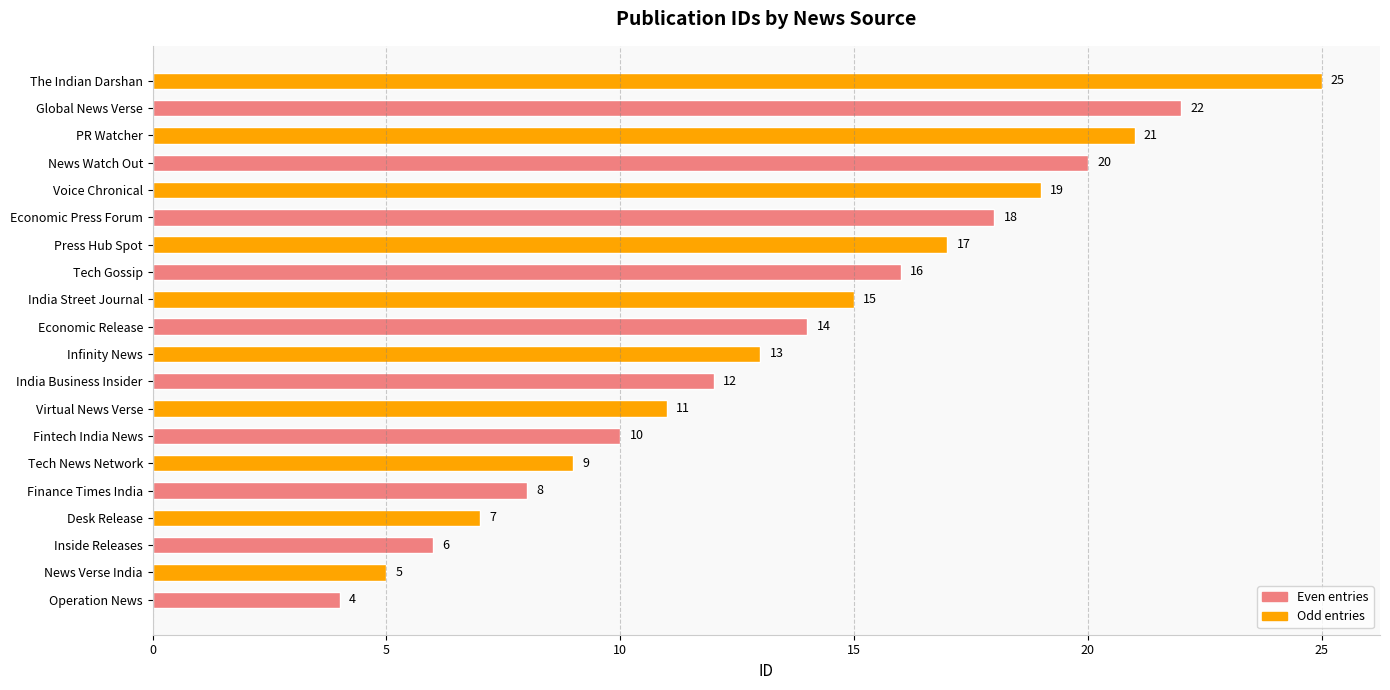

Count the number of data series in this chart.

1